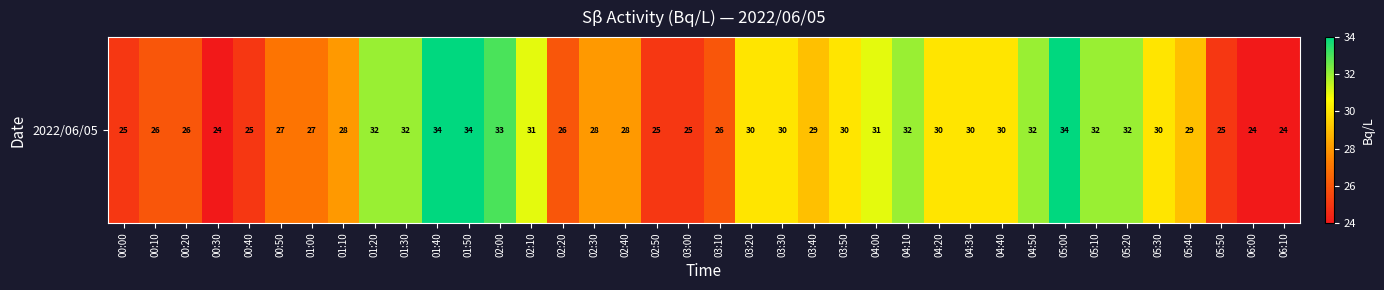

What is the sum of the values at 02:20 and 04:50?

58